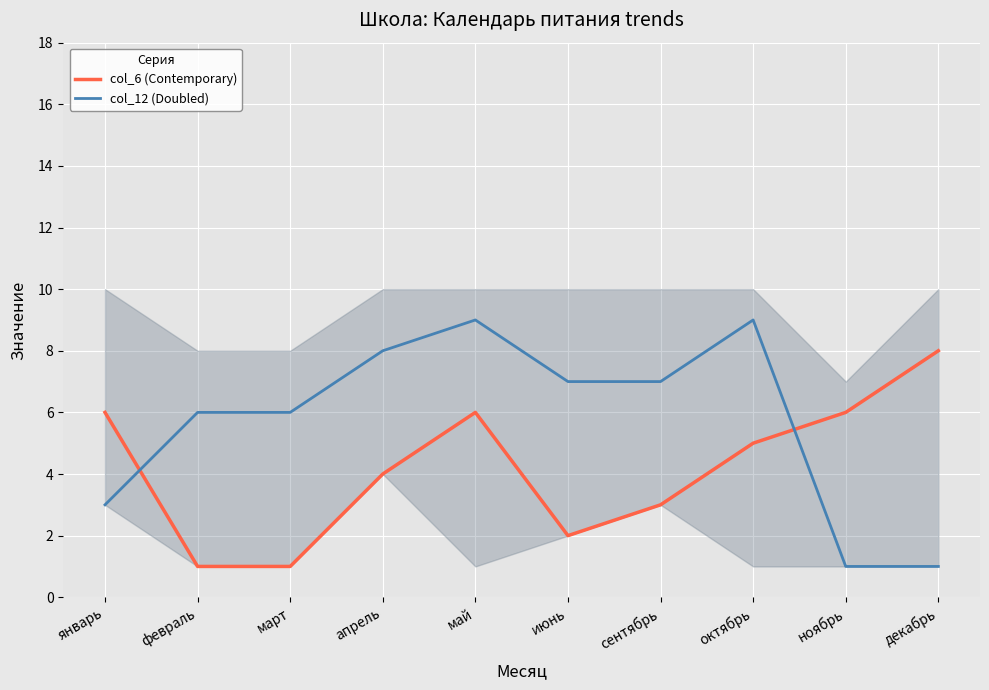

True or false: col_12 (Doubled) and col_6 (Contemporary) cross at least once.

True